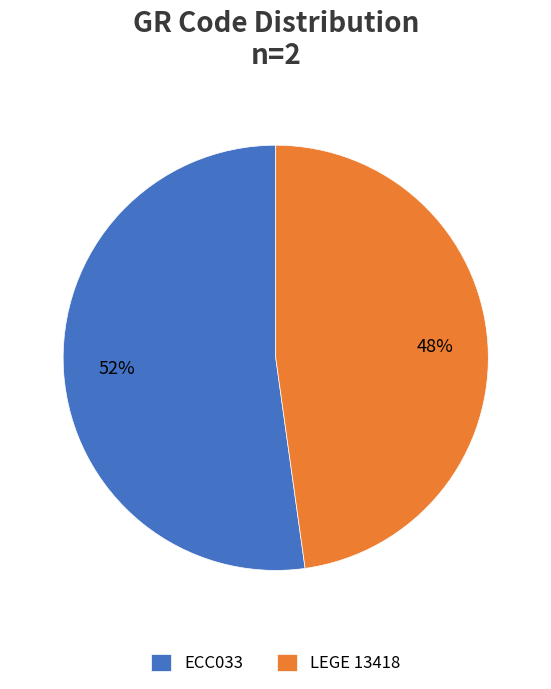

Between ECC033 and LEGE 13418, which is larger?

ECC033